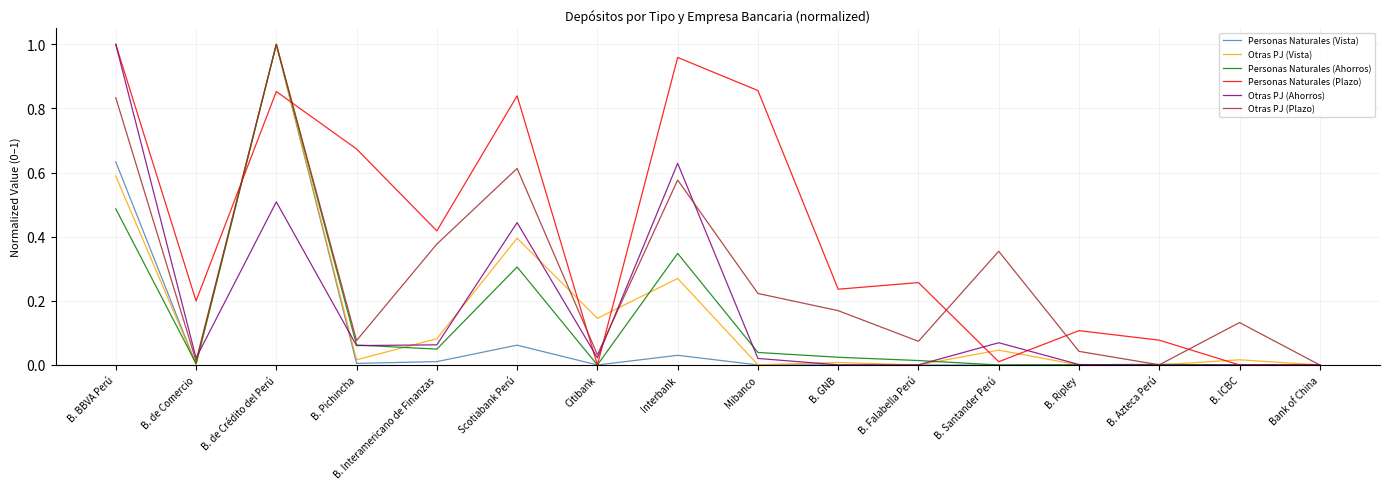

Between B. Pichincha and B. Azteca Perú, which series saw the biggest shift?

Personas Naturales (Plazo)